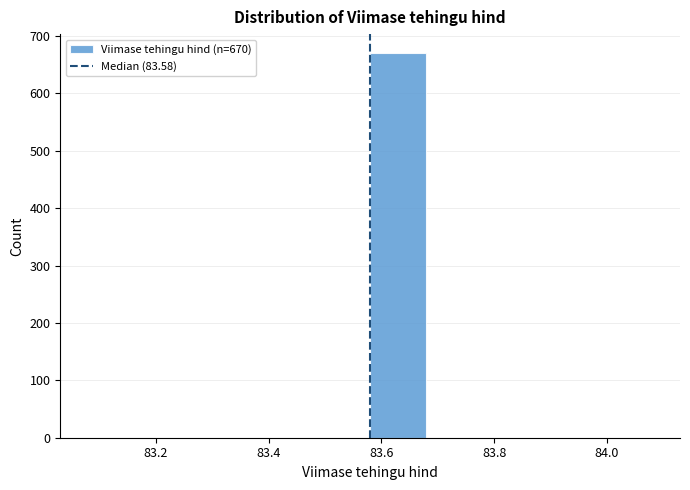

Which range on the x-axis has the tallest bar?

83.58 to 83.68